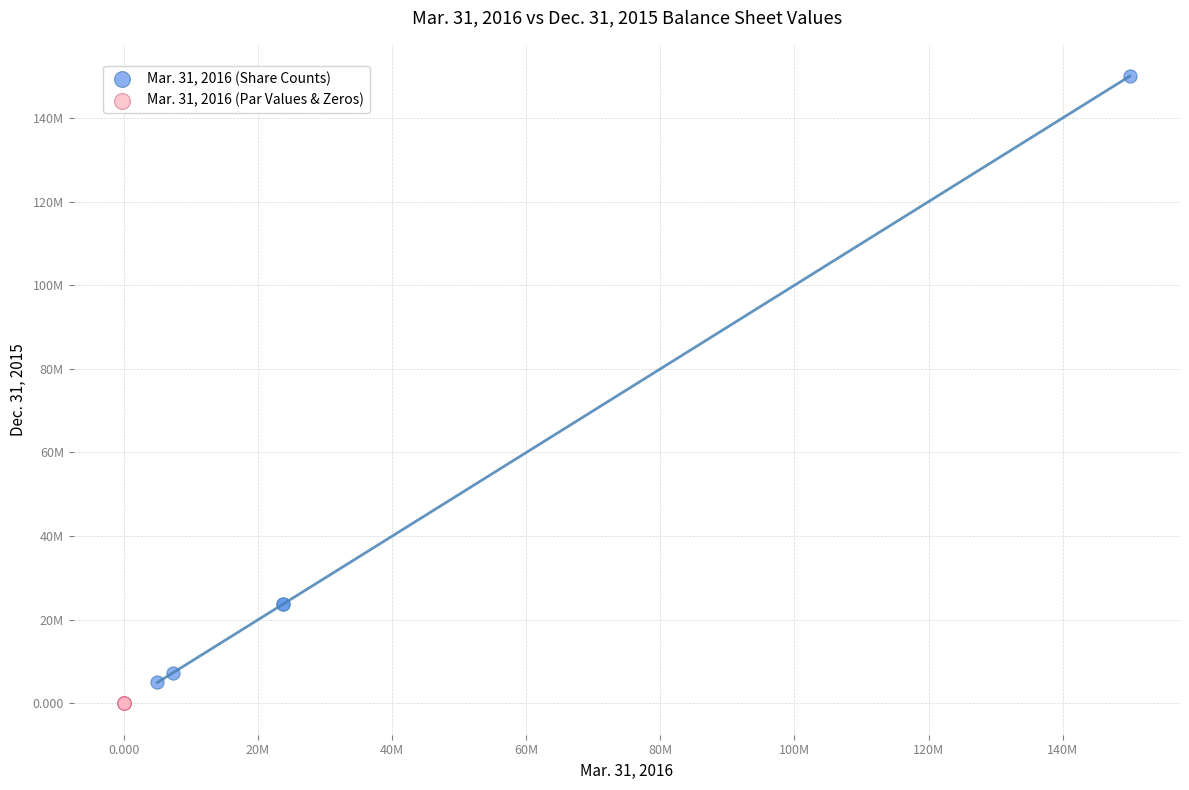

What are all the series names shown in the legend?

Mar. 31, 2016 (Share Counts), Mar. 31, 2016 (Par Values & Zeros)